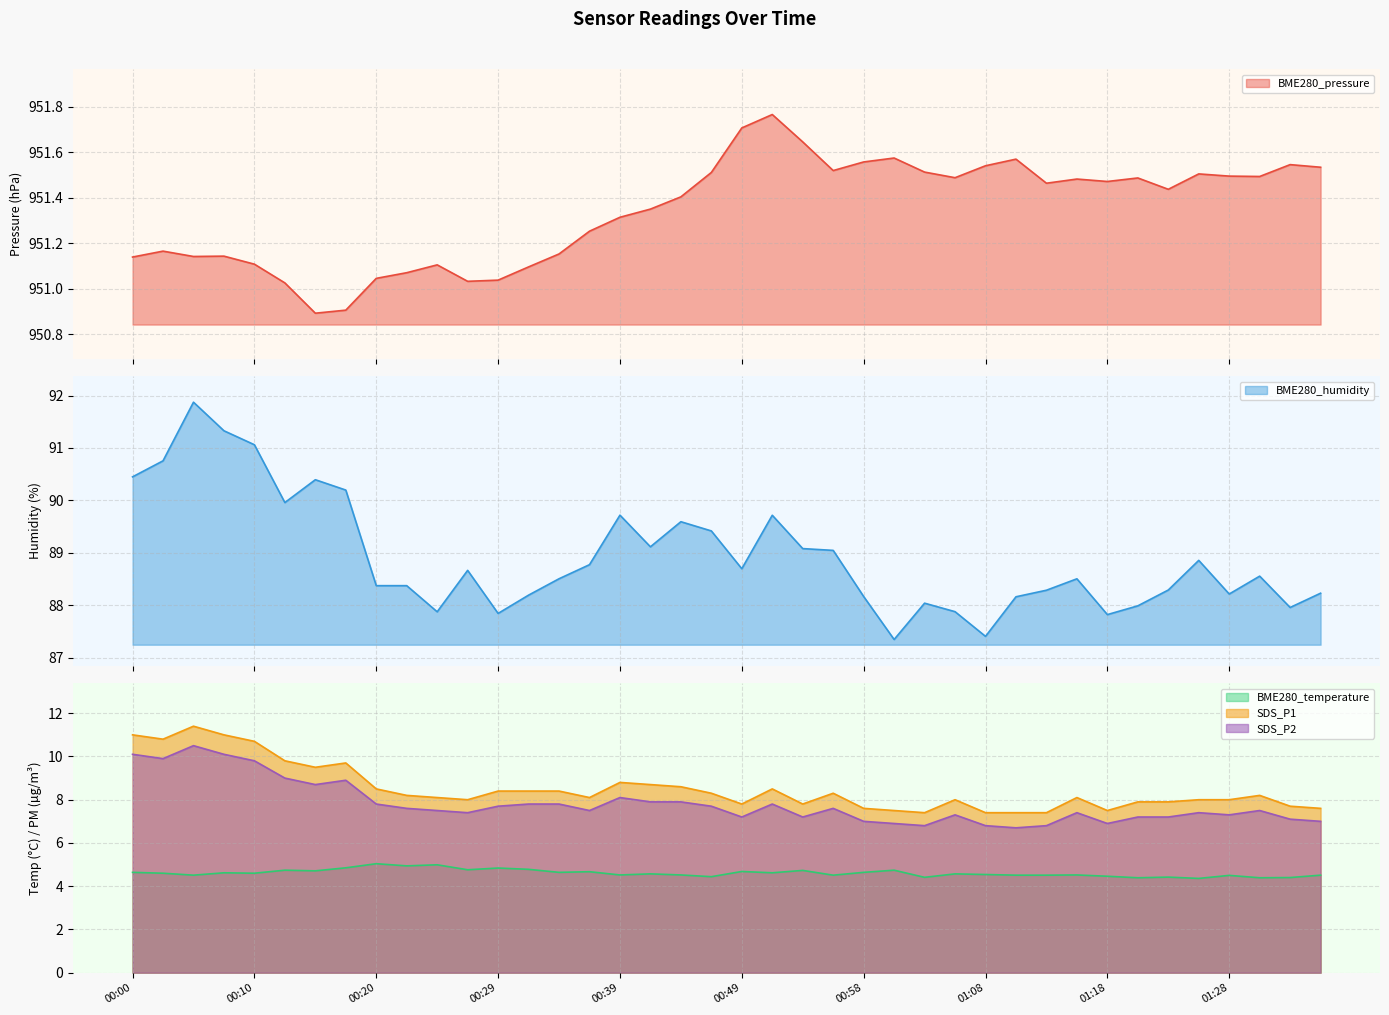

What is the approximate value of SDS_P2 at 00:37?

7.5